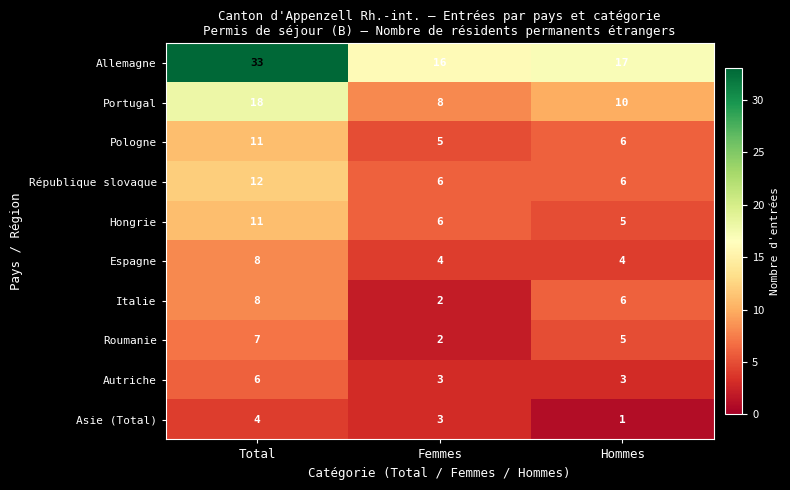

What is the average value of the Pologne series?

7